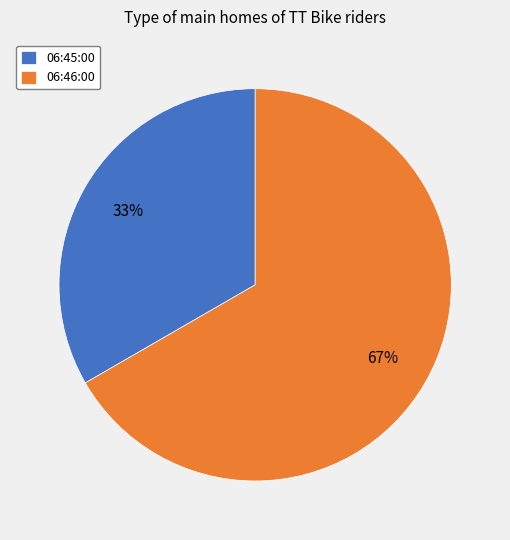

Which category has the smallest portion of the pie?

06:45:00